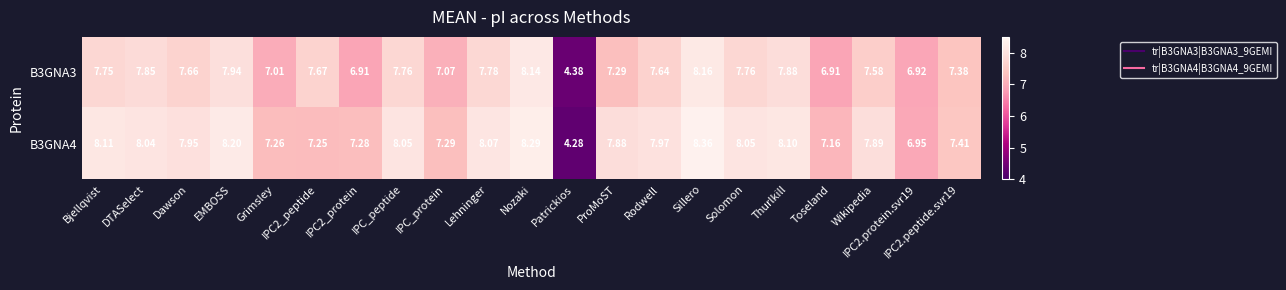

Is the value of B3GNA4 at Grimsley greater than the value of B3GNA3 at IPC2_protein?

Yes